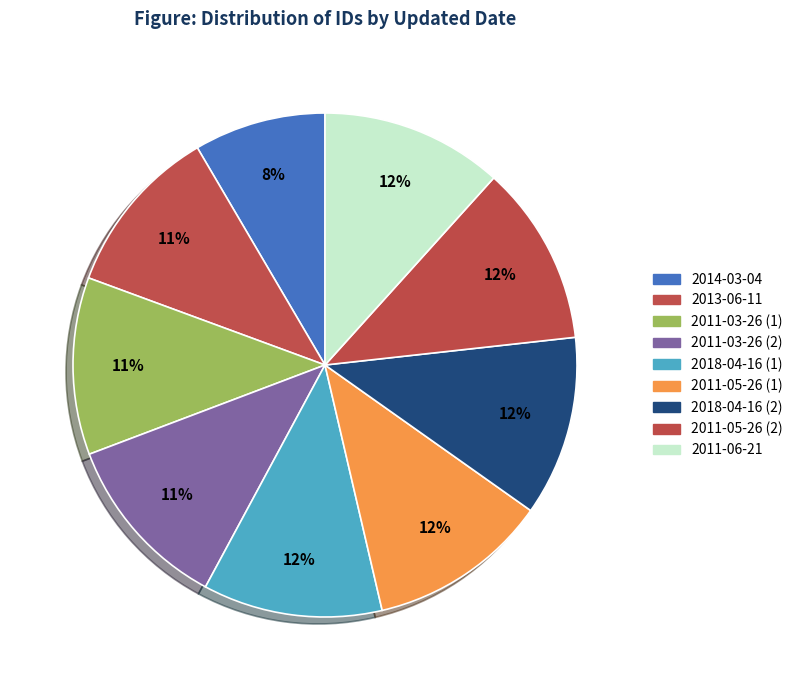

What percentage is the 2011-05-26 (1) slice, to the nearest percent?

12%